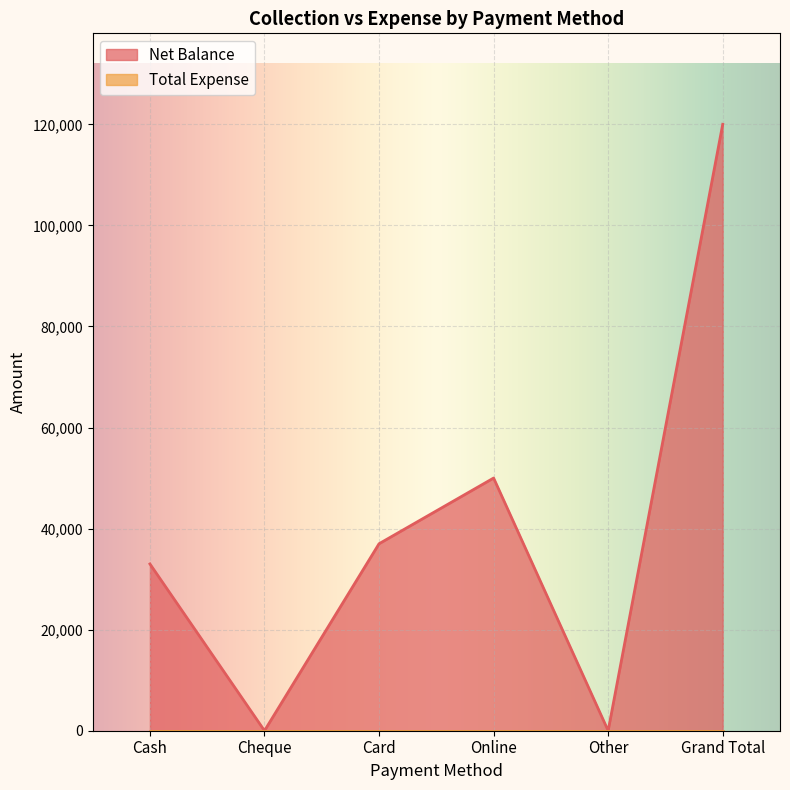

What is the sum of all values?

240000